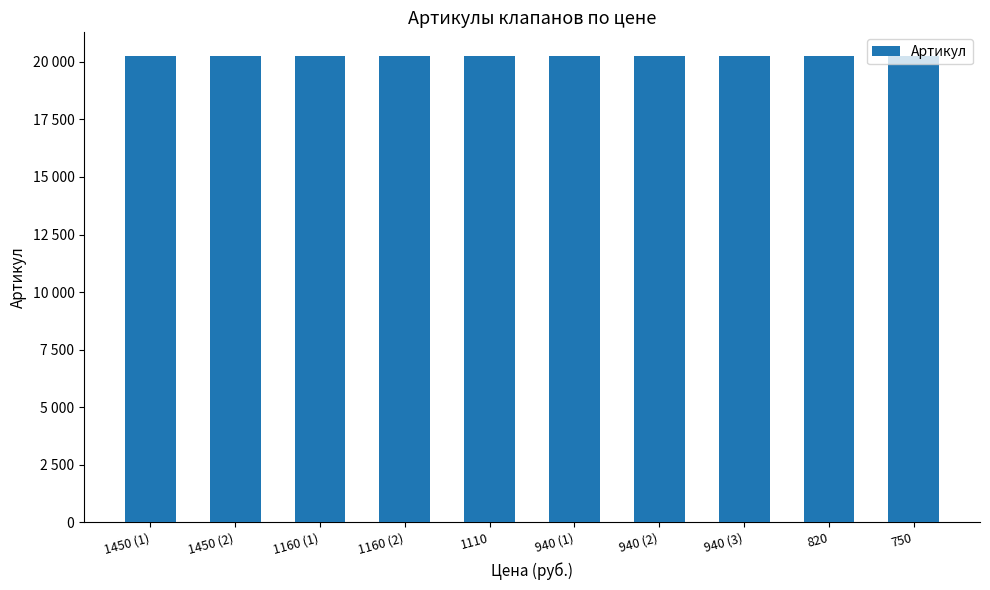

Reading left to right, extract all data points from this chart.

1450 (1)=20264	1450 (2)=20265	1160 (1)=20262	1160 (2)=20263	1110=20260	940 (1)=20261	940 (2)=20258	940 (3)=20259	820=20267	750=20266